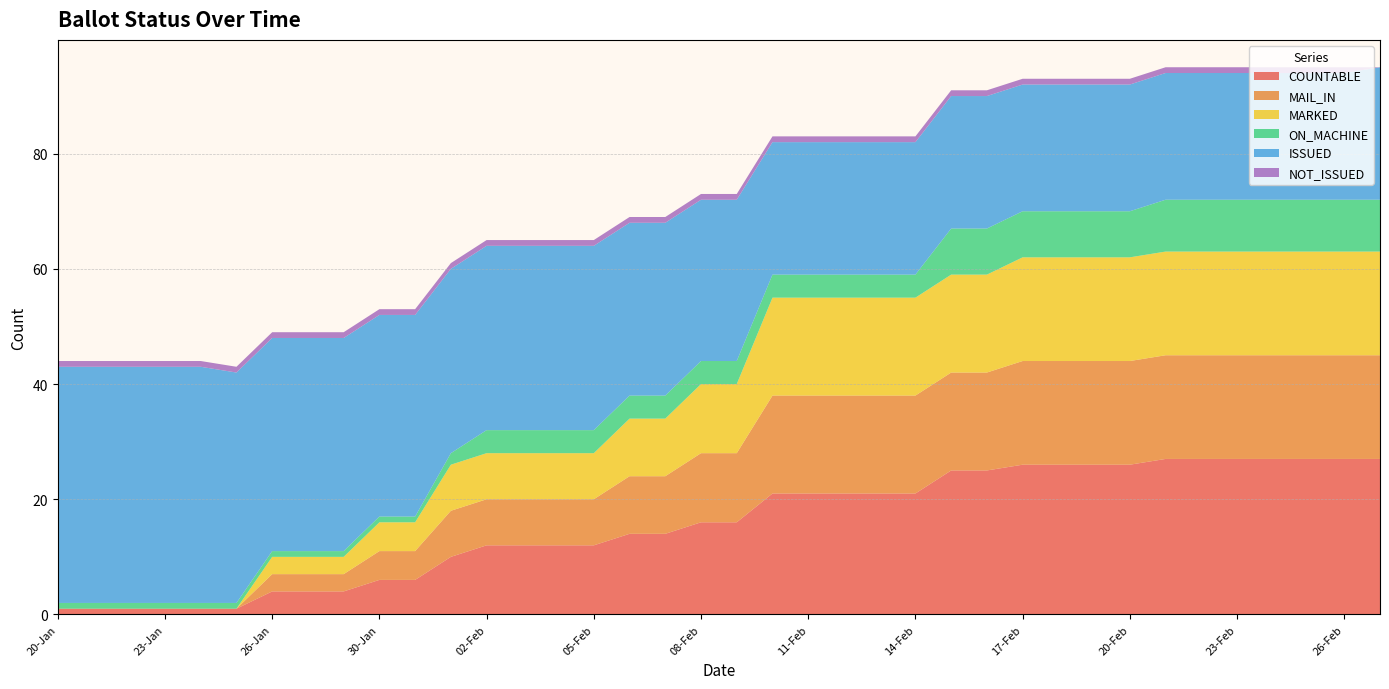

Reading left to right, extract all data points from this chart.

COUNTABLE: 1	1	1	1	1	1	4	4	4	6	6	10	12	12	12	12	14	14	16	16	21	21	21	21	21	25	25	26	26	26	26	27	27	27	27	27	27	27
MAIL_IN: 0	0	0	0	0	0	3	3	3	5	5	8	8	8	8	8	10	10	12	12	17	17	17	17	17	17	17	18	18	18	18	18	18	18	18	18	18	18
MARKED: 0	0	0	0	0	0	3	3	3	5	5	8	8	8	8	8	10	10	12	12	17	17	17	17	17	17	17	18	18	18	18	18	18	18	18	18	18	18
ON_MACHINE: 1	1	1	1	1	1	1	1	1	1	1	2	4	4	4	4	4	4	4	4	4	4	4	4	4	8	8	8	8	8	8	9	9	9	9	9	9	9
ISSUED: 41	41	41	41	41	40	37	37	37	35	35	32	32	32	32	32	30	30	28	28	23	23	23	23	23	23	23	22	22	22	22	22	22	22	22	22	22	23
NOT_ISSUED: 1	1	1	1	1	1	1	1	1	1	1	1	1	1	1	1	1	1	1	1	1	1	1	1	1	1	1	1	1	1	1	1	1	1	1	1	1	0